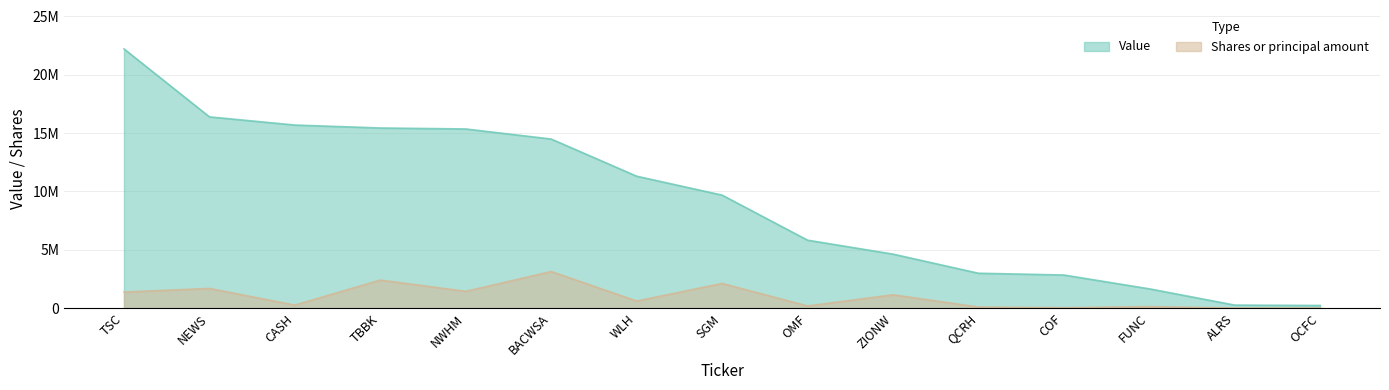

Which series has the widest spread of values?

Value